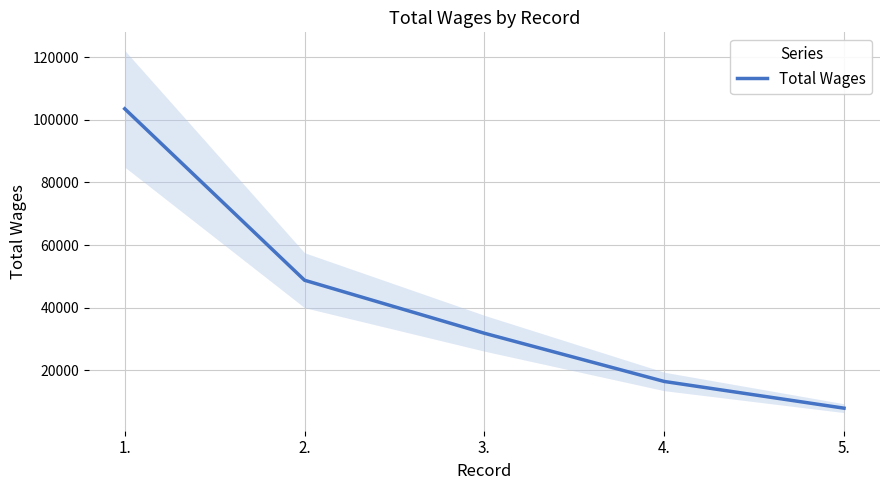

What is the difference between the second highest and minimum values?

40885